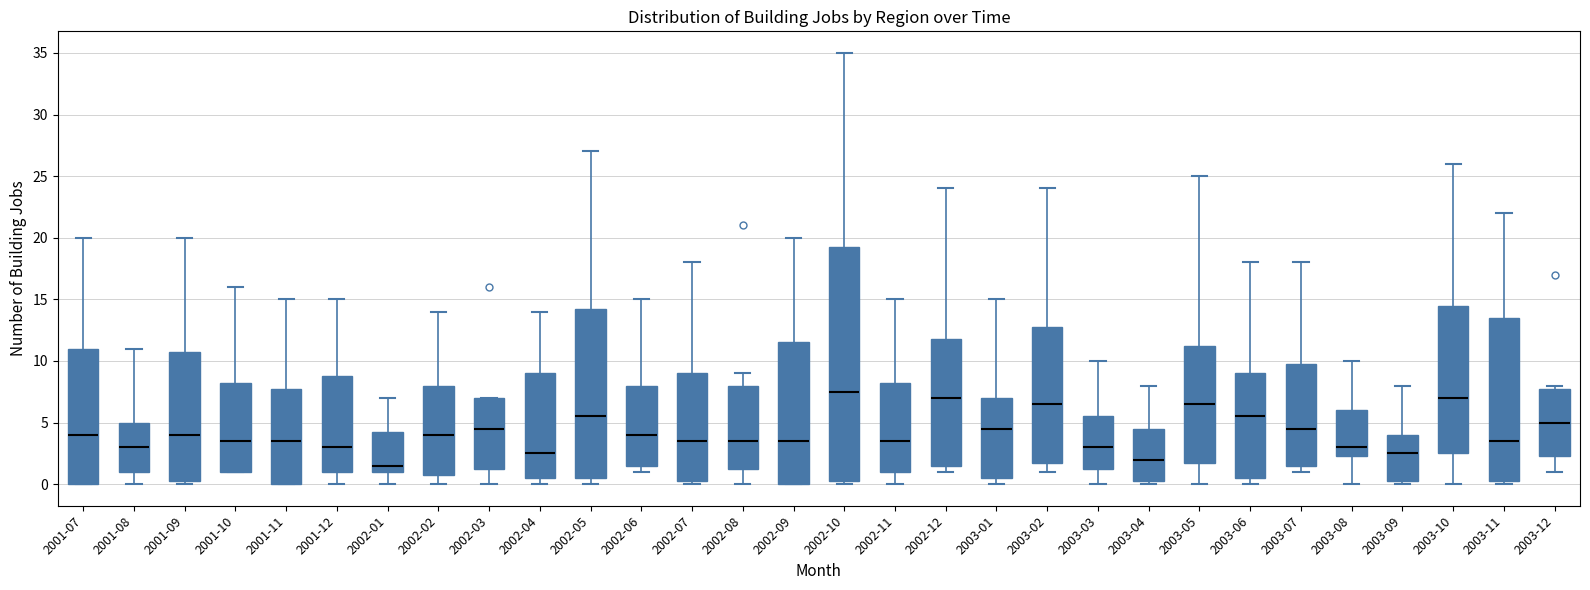

Which box is the tallest, from its lower edge to its upper edge?

2002-10